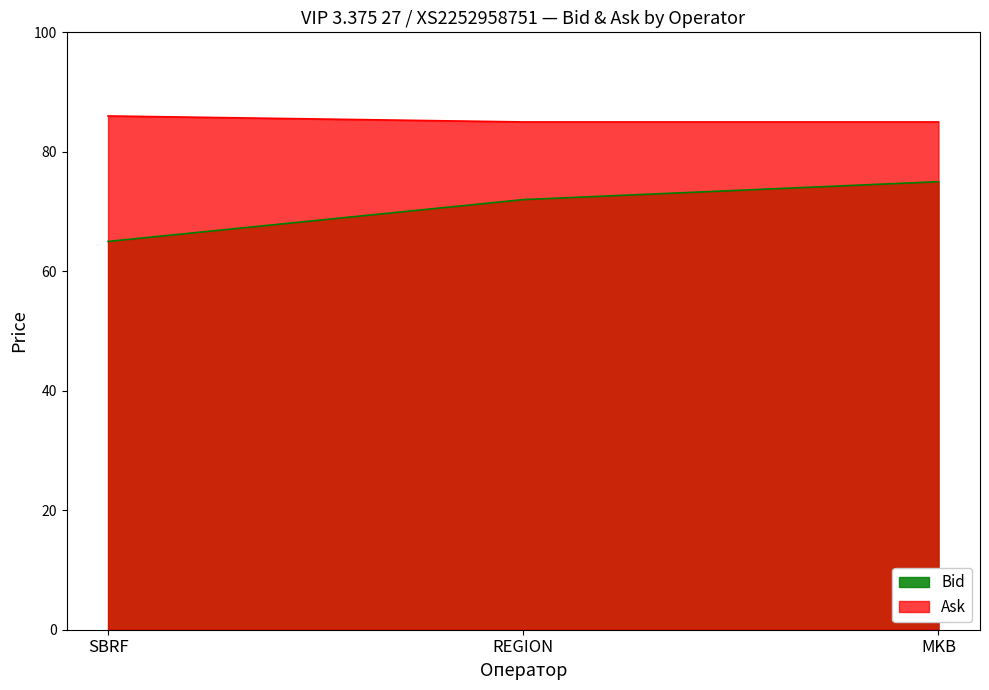

Which series has the widest spread of values?

Bid